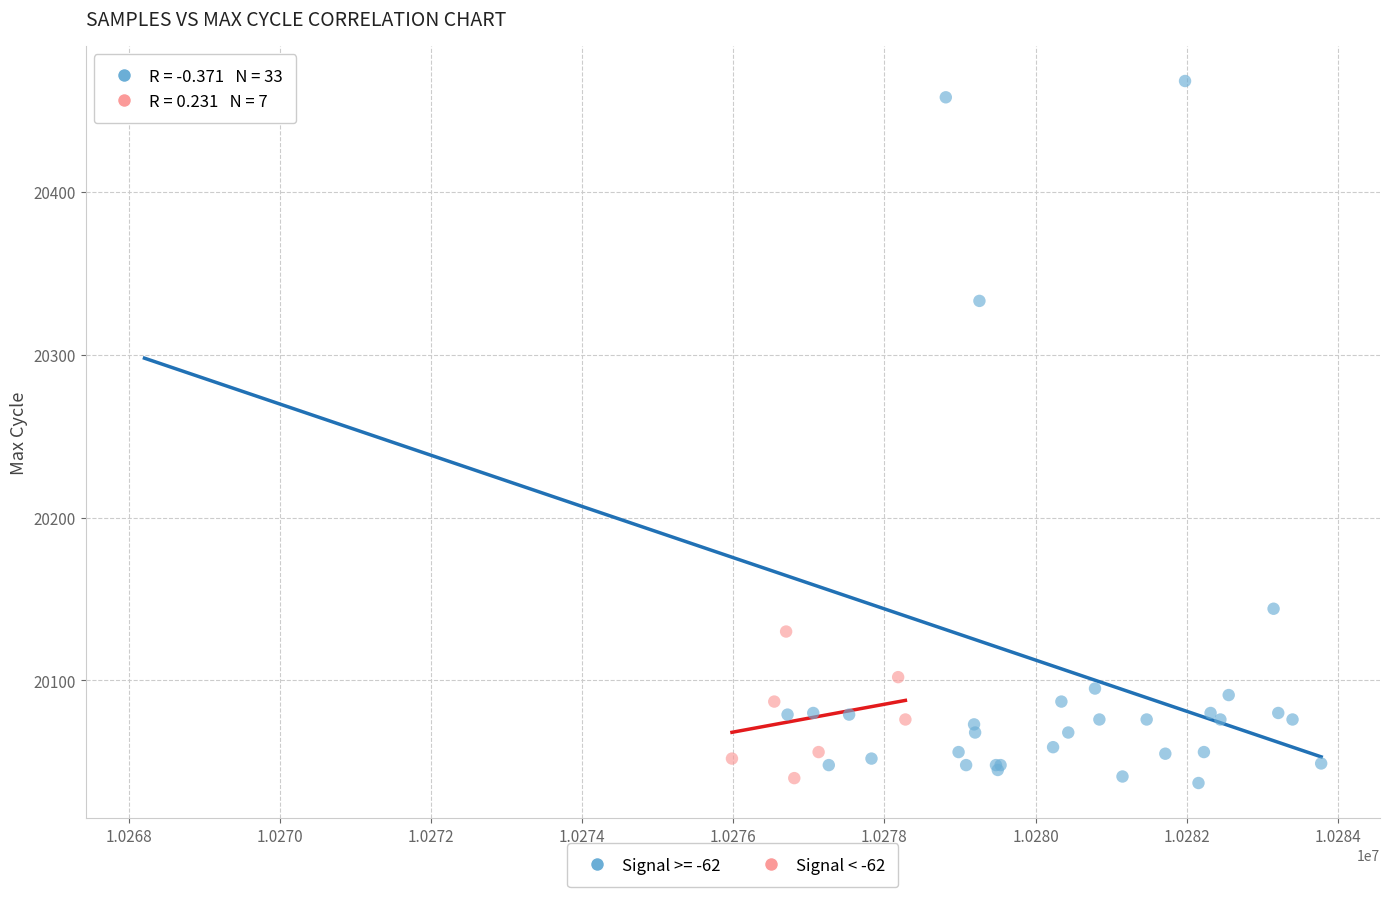

Which series reaches the maximum Y coordinate?

Signal >= -62